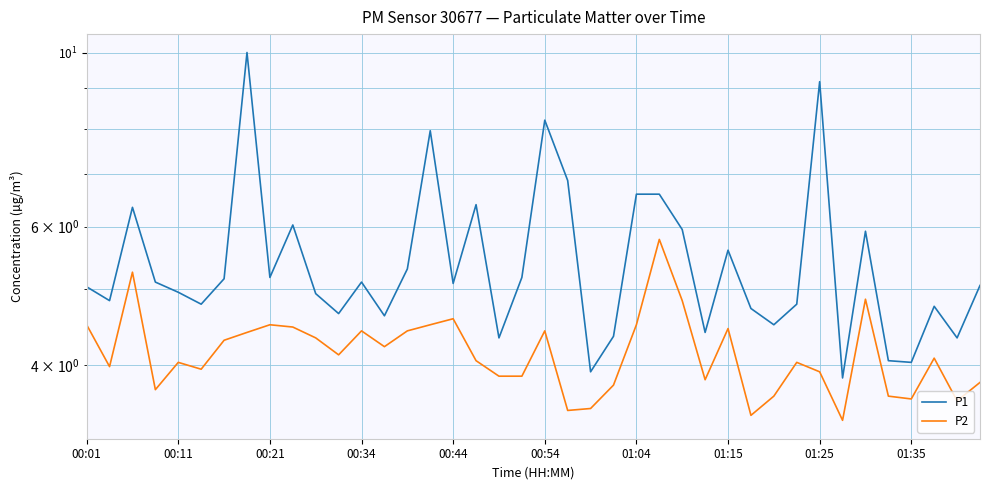

What is the sum of the P2 values at 36 and 38?

7.2